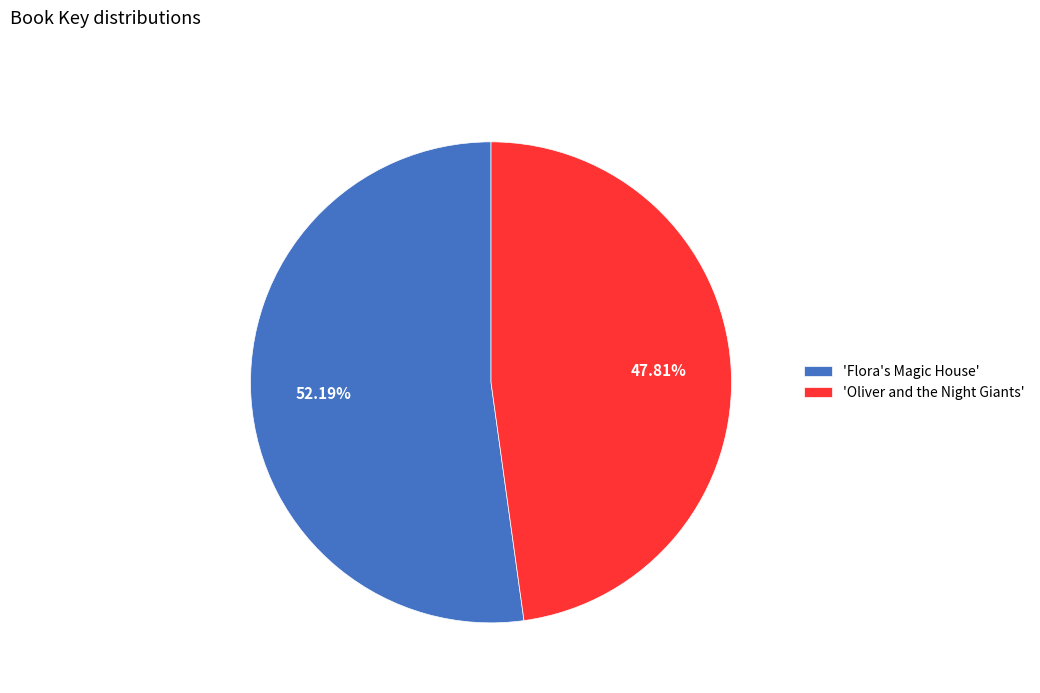

Which has a higher value, 'Oliver and the Night Giants' or 'Flora's Magic House'?

'Flora's Magic House'